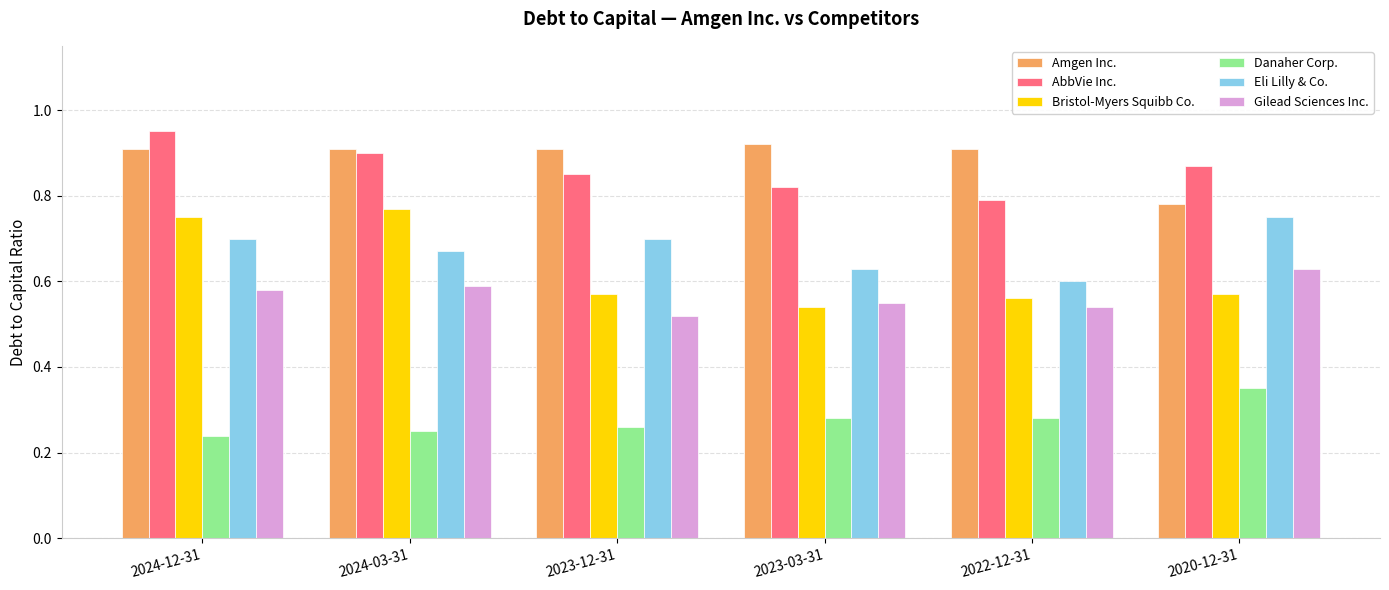

How many bars are there in each group?

6